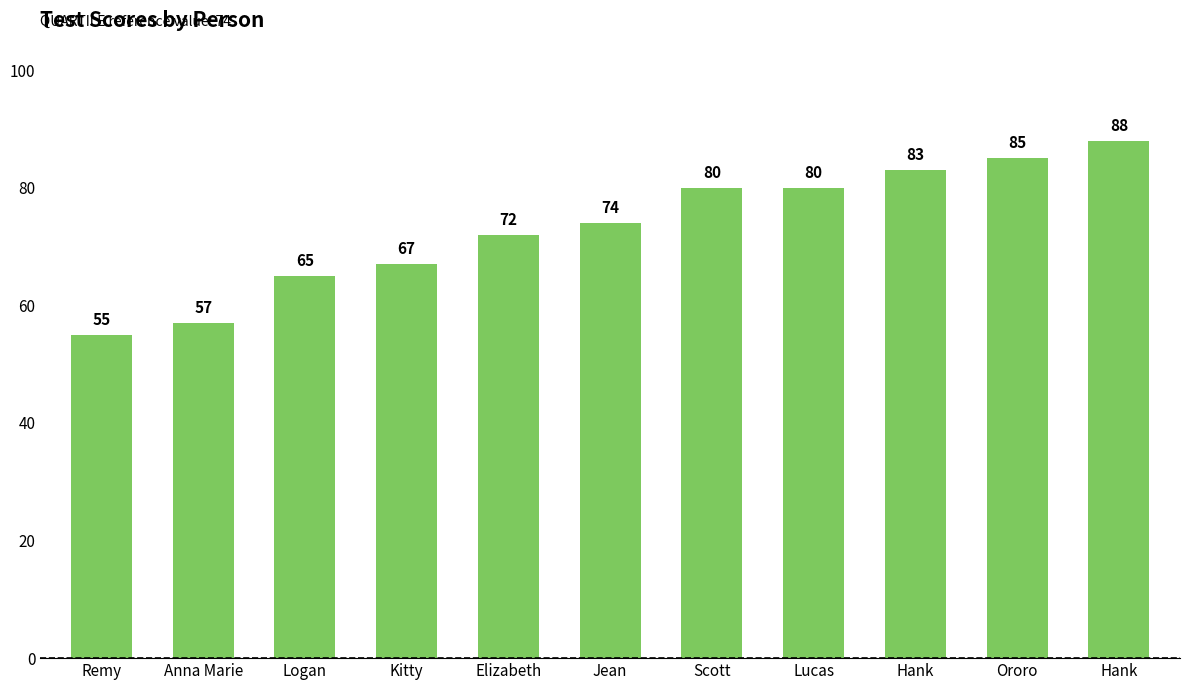

Reading right to left, transcribe all the data shown in this chart.

88	85	83	80	80	74	72	67	65	57	55